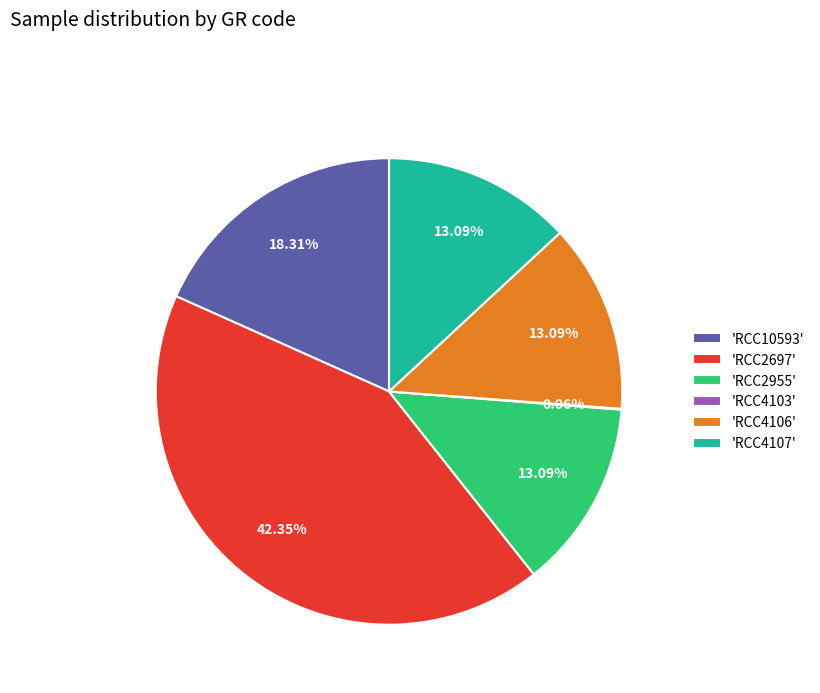

Approximately how many times larger is the value at 'RCC4106' compared to 'RCC2697'?

0.3